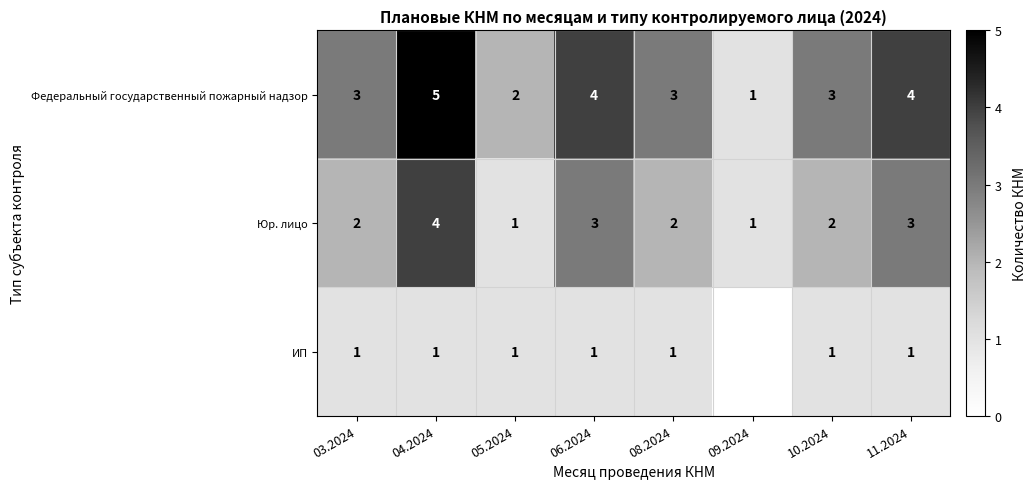

What is the sum of the Федеральный государственный пожарный надзор values at 05.2024 and 08.2024?

5